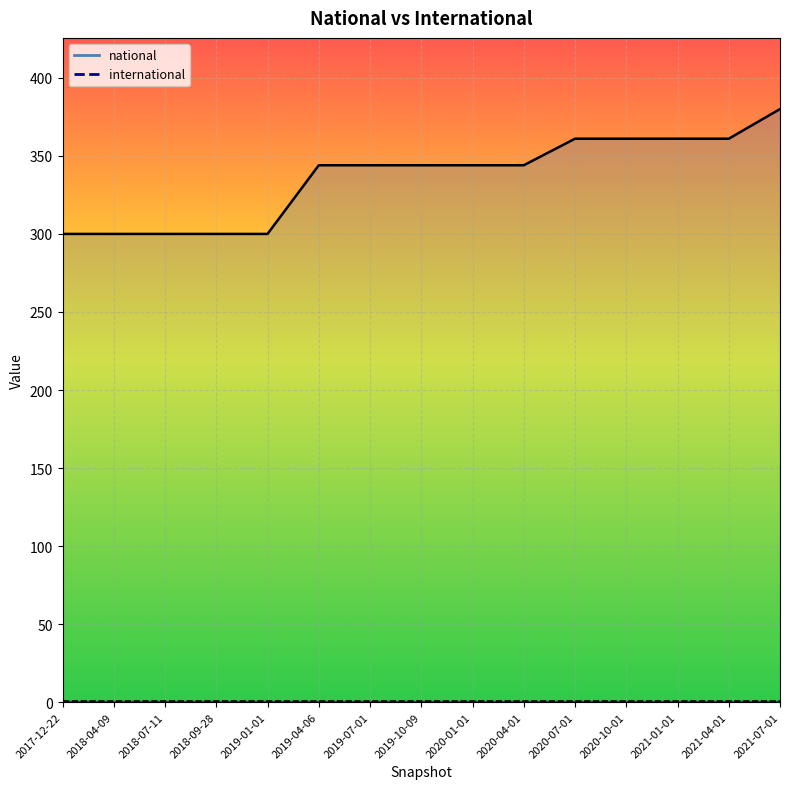

Which has a higher value, 2019-10-09 or 2018-04-09?

2019-10-09